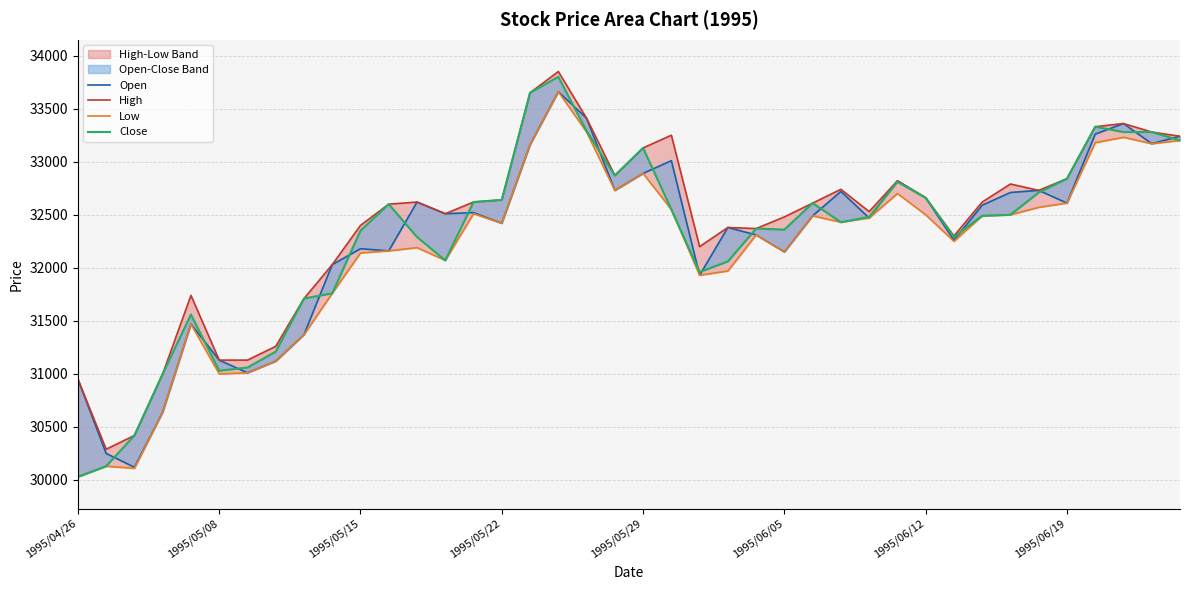

Is the value of High at 24 greater than the value of Low at 1995/05/29?

Yes